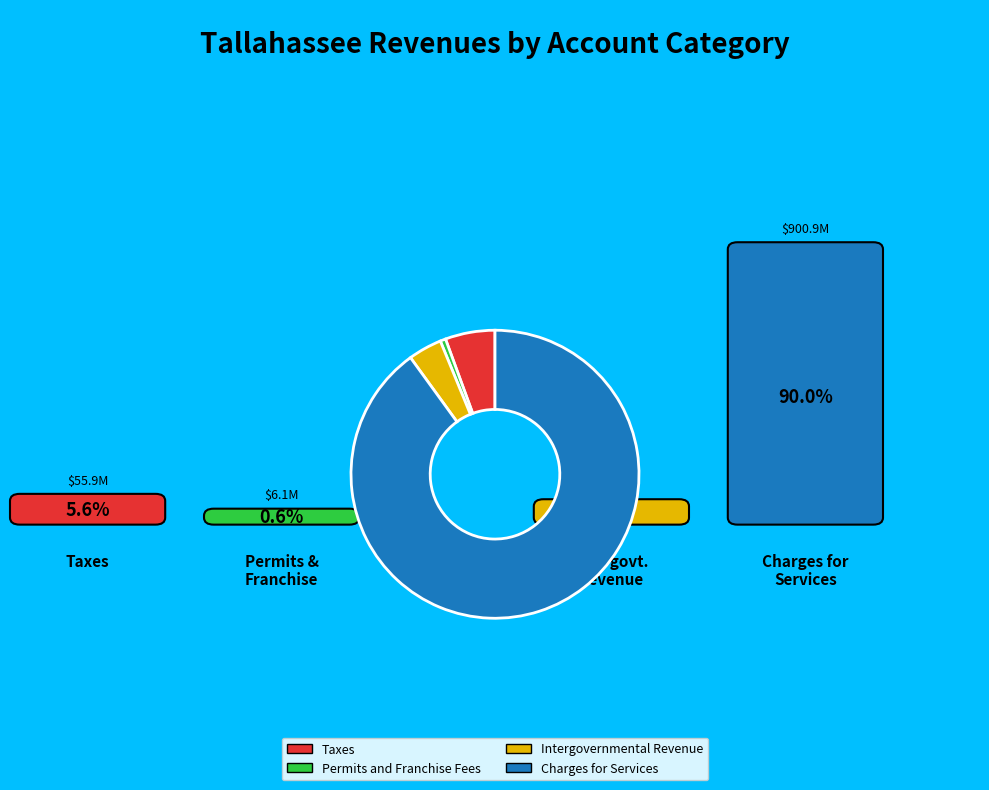

Count the number of slices in the pie.

4